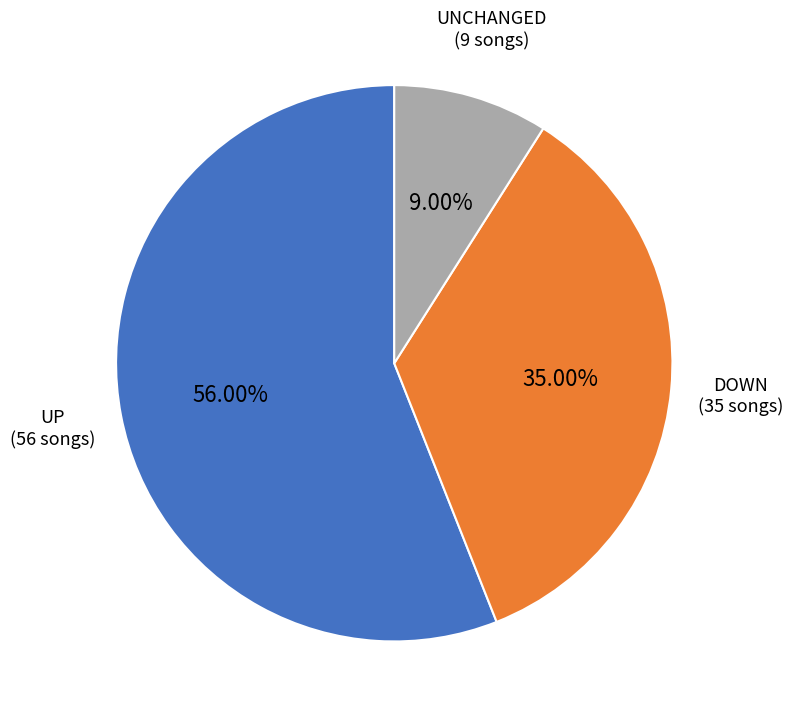

Does any single category account for the majority?

Yes